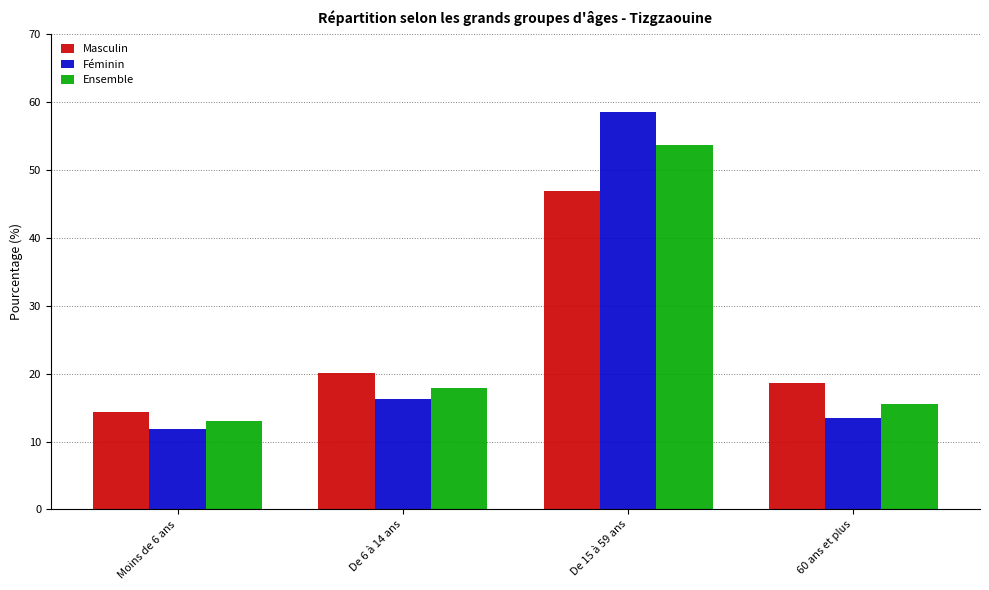

How many data points in Masculin are above 20?

2